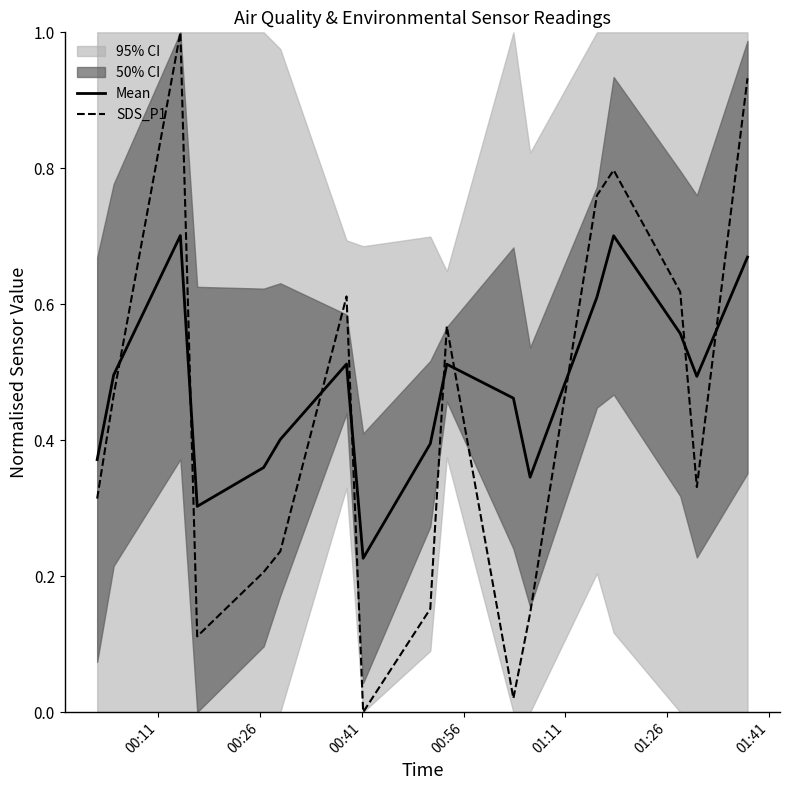

What is the maximum value for SDS_P1?

1.0